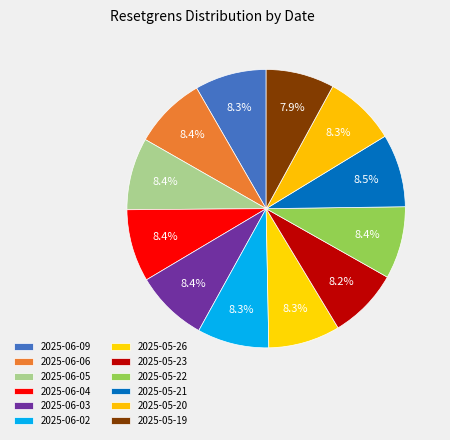

The 2025-05-19 slice represents 1% of the pie. True or false?

False